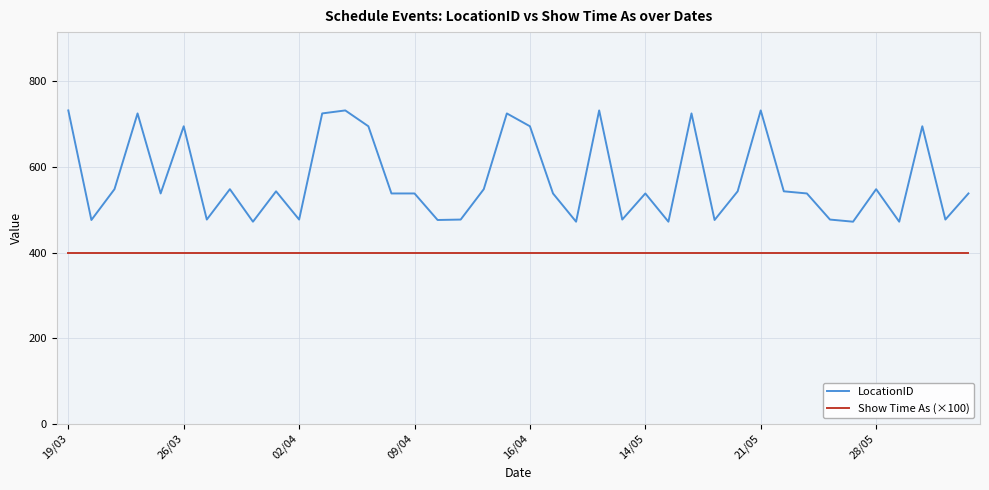

Which series has the widest spread of values?

LocationID